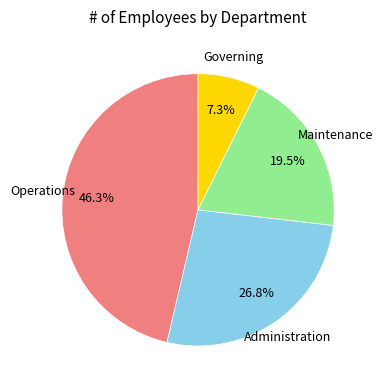

How many slices are in this pie chart?

4